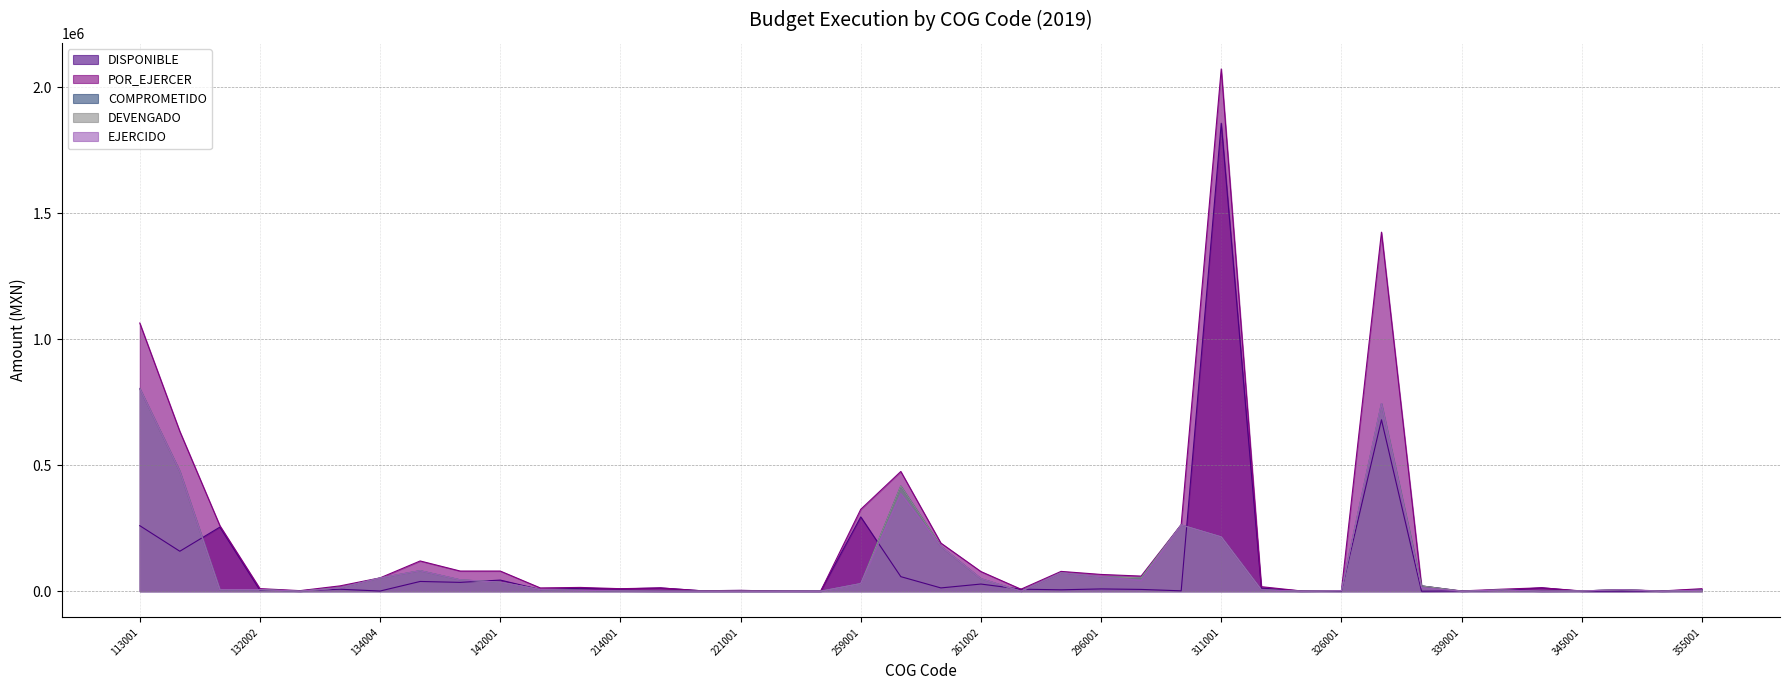

List the labels in order of EJERCIDO value, largest first.

113001, 331001, 121001, 259002, 298003, 311001, 261001, 141001, 291003, 296001, 134004, 261002, 141004, 298001, 142001, 259001, 333003, 134002, 154003, 132002, 351007, 132001, 314001, 341001, 355001, 211001, 326001, 214001, 345001, 132004, 215002, 216001, 221001, 253001, 256001, 271001, 315001, 339001, 344001, 353001